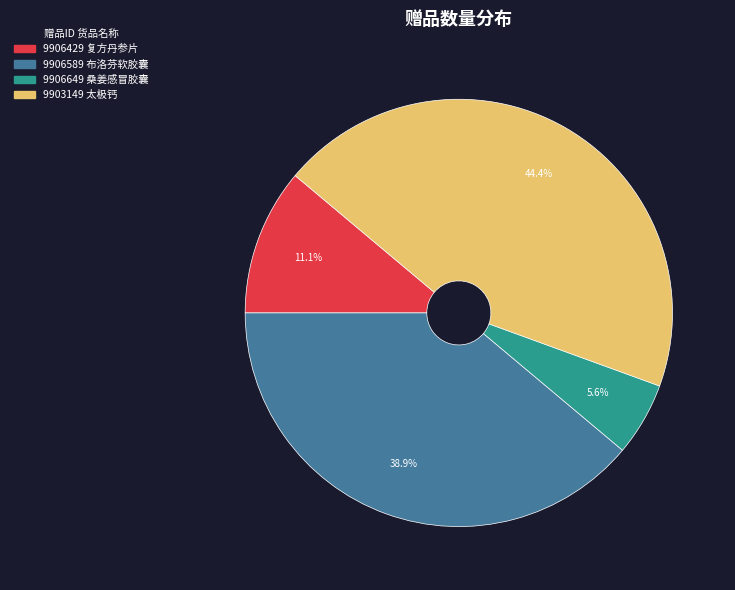

To the nearest percent, what is the difference between the largest and smallest slice percentages?

39%